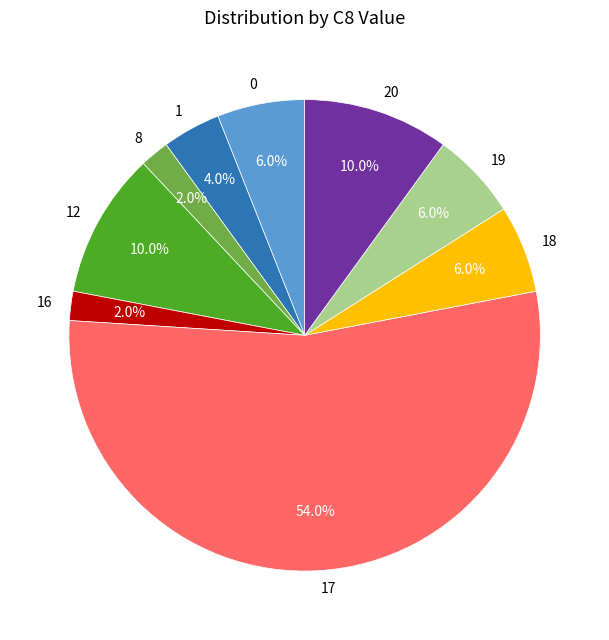

Is there any slice that represents more than half of the pie?

Yes